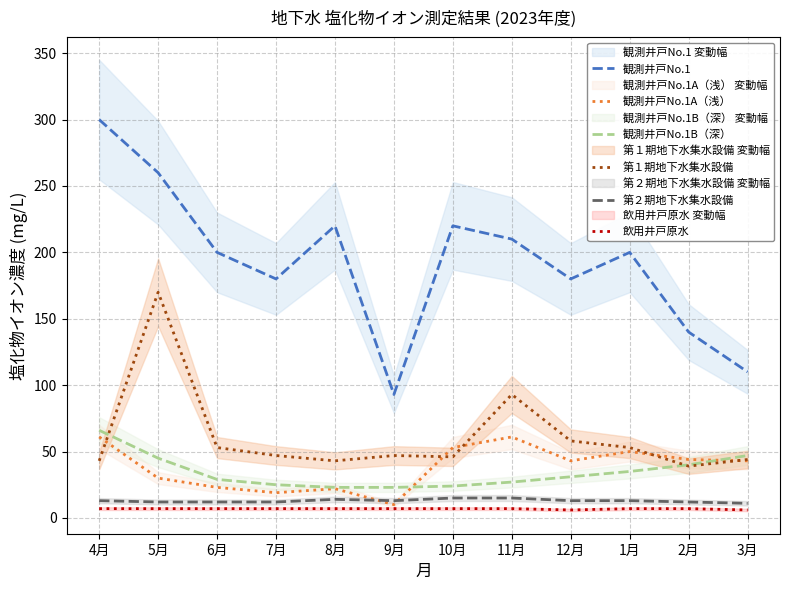

What is the spread (max minus min) of values at 4月?

293